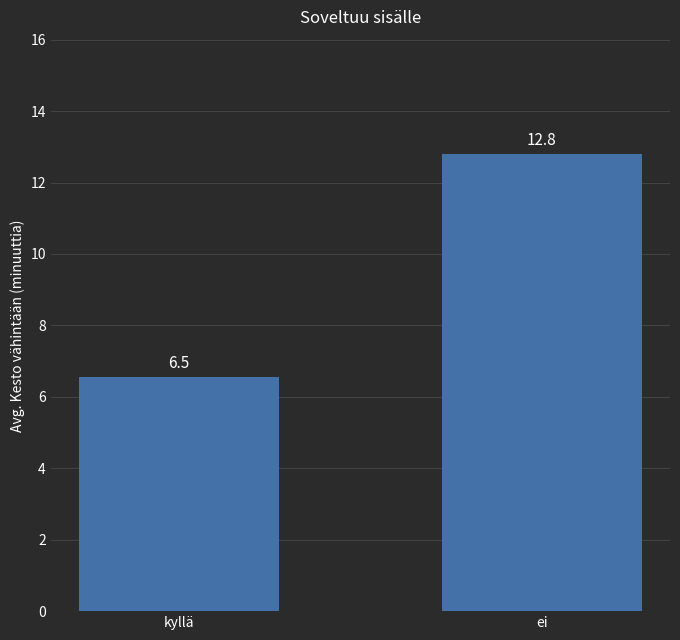

What is the difference between the maximum and minimum values?

6.3